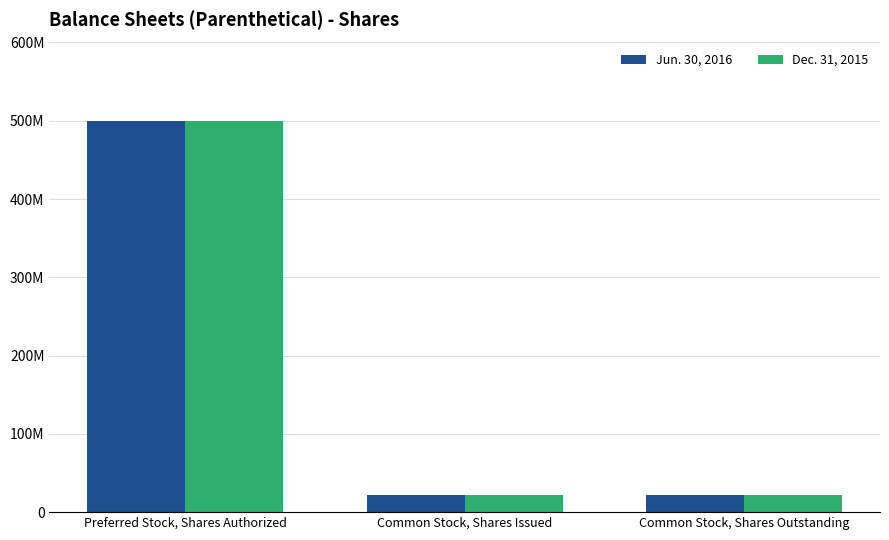

Which series has the largest range (max minus min)?

Jun. 30, 2016